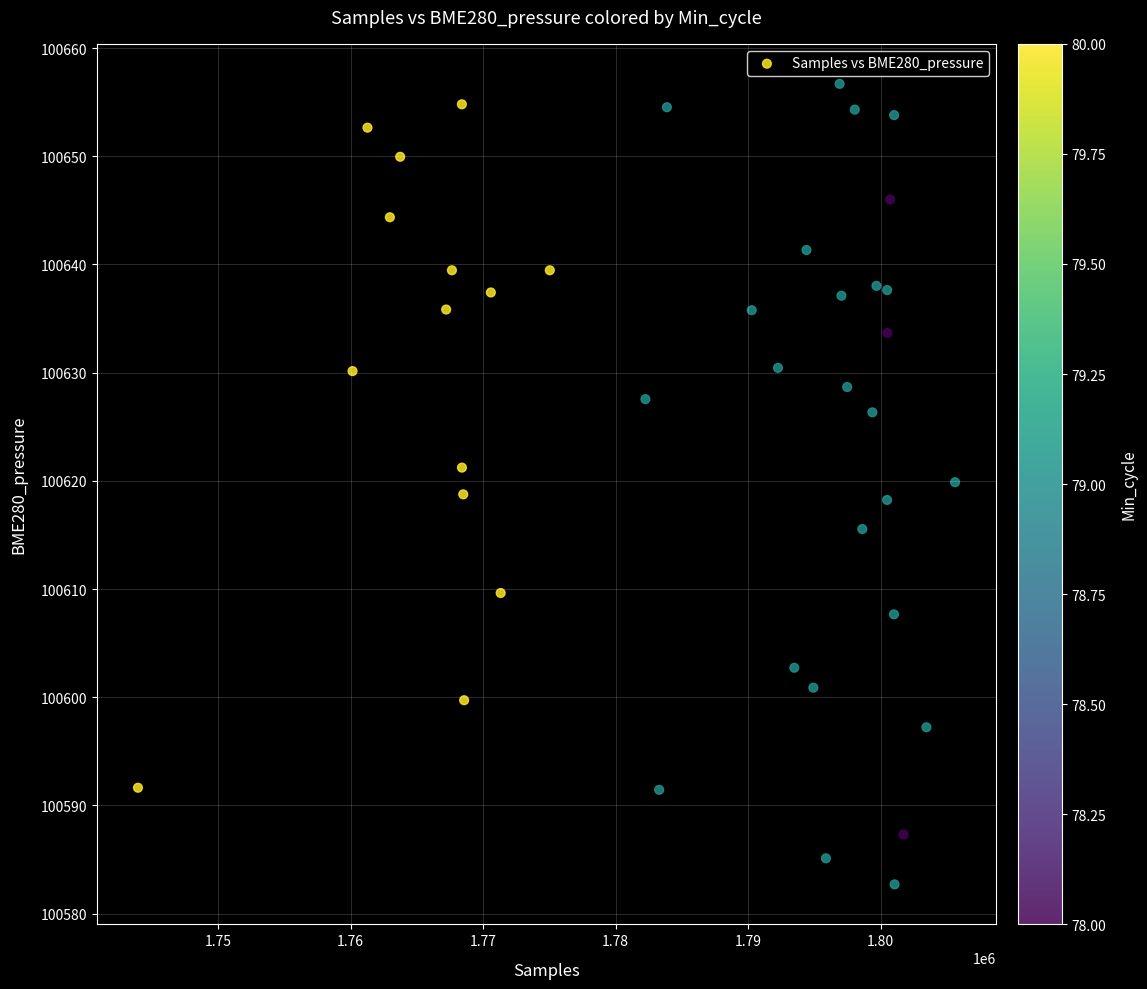

What is the range of Y values (max minus min)?

74.0